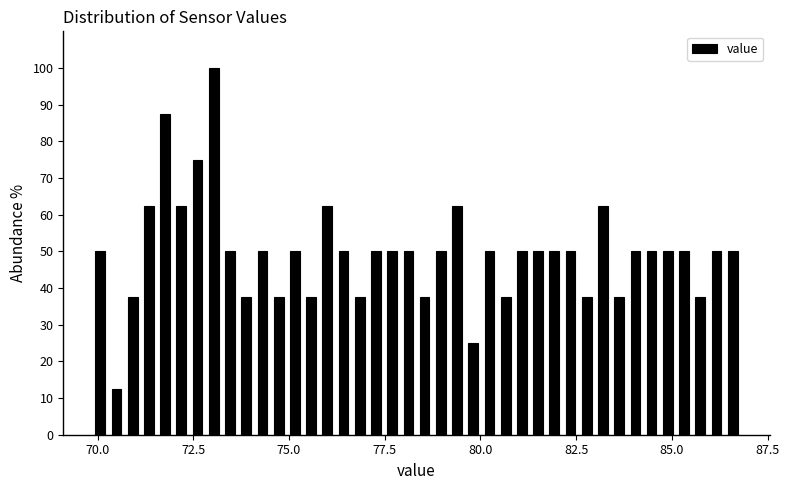

Read against the x-axis, roughly where is the centre of the tallest bar?

73.0